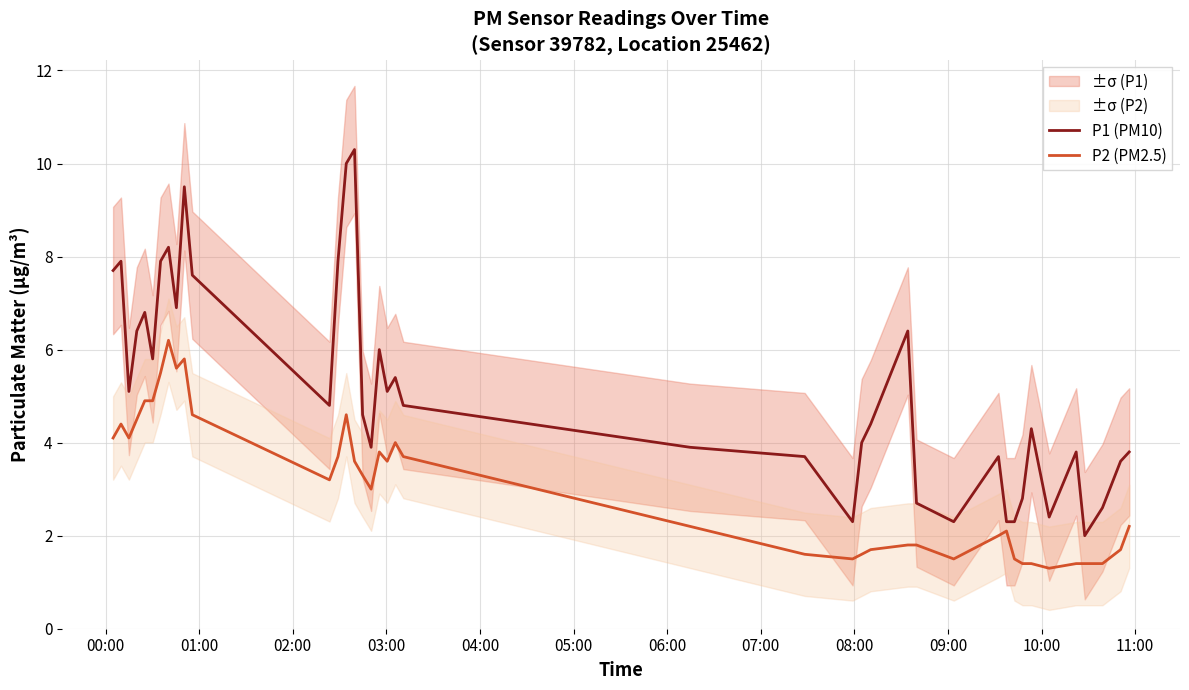

At how many categories does at least one series exceed 8?

4